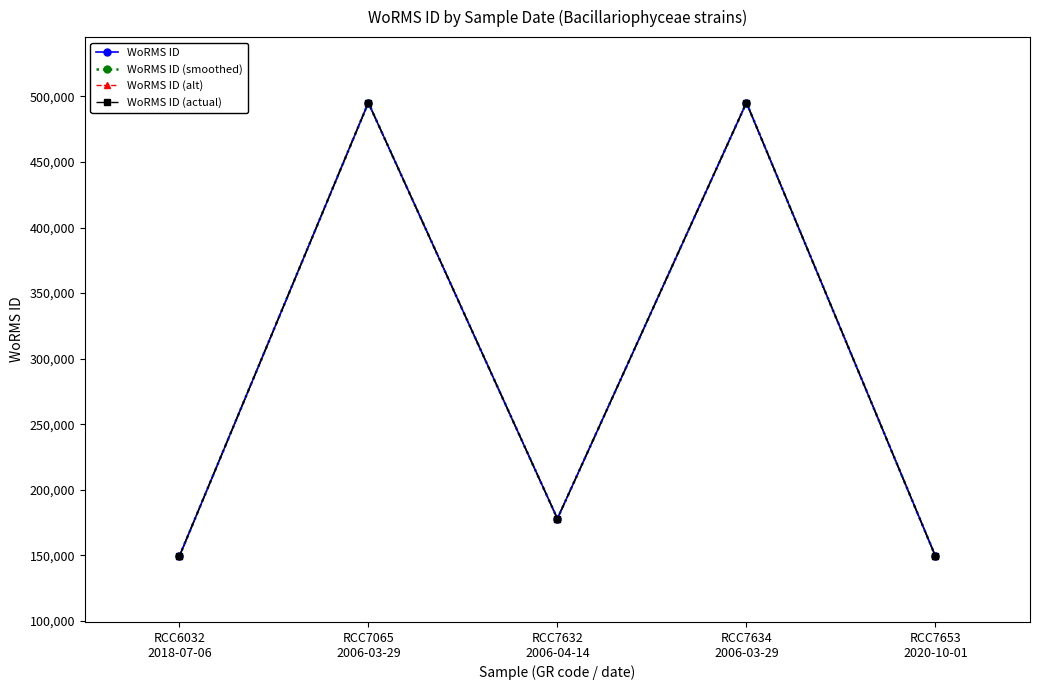

In WoRMS ID (actual), how many points are higher than both neighbors (excluding endpoints)?

2